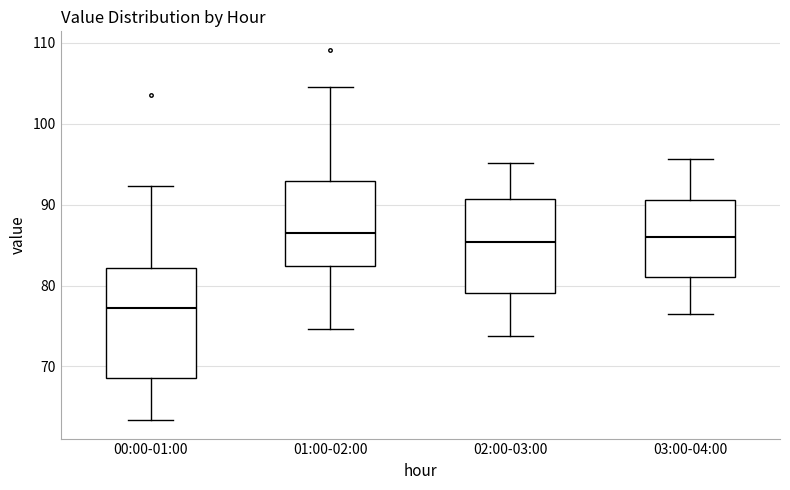

Which box is the tallest, from its lower edge to its upper edge?

00:00-01:00